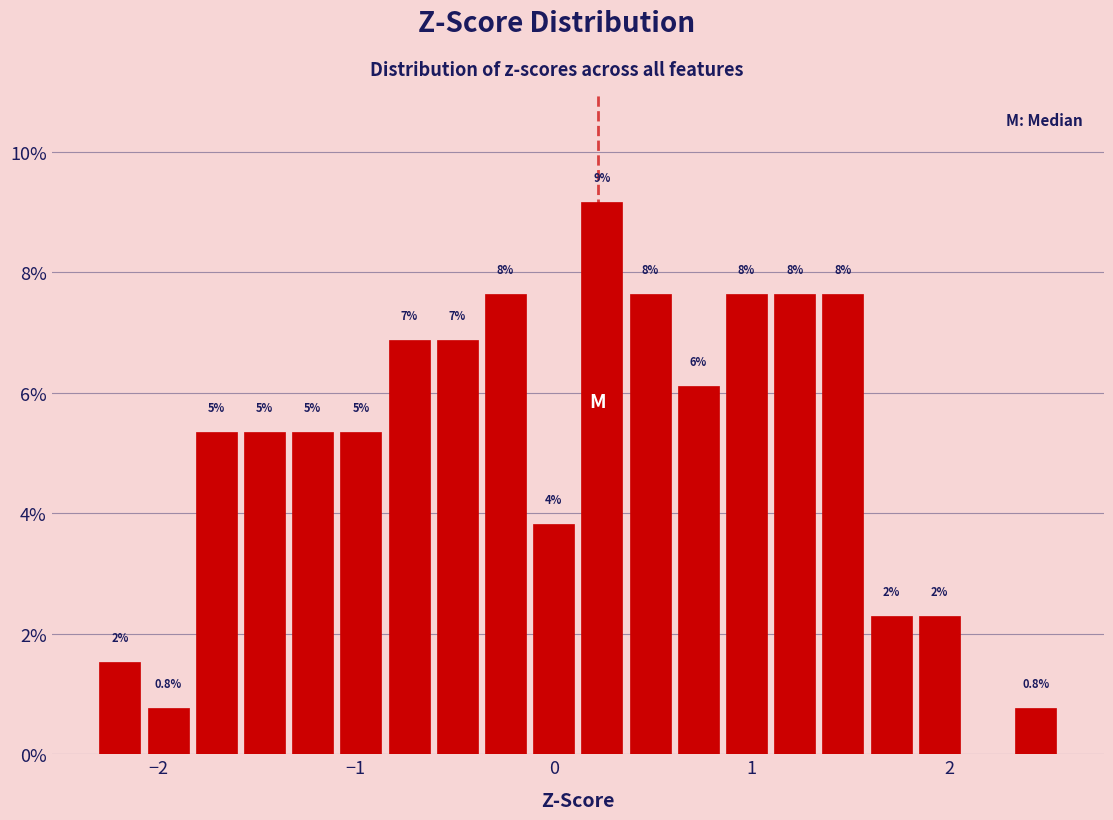

Around what value on the x-axis is the tallest bar? Give the approximate position of its centre, as read against the axis.

0.2